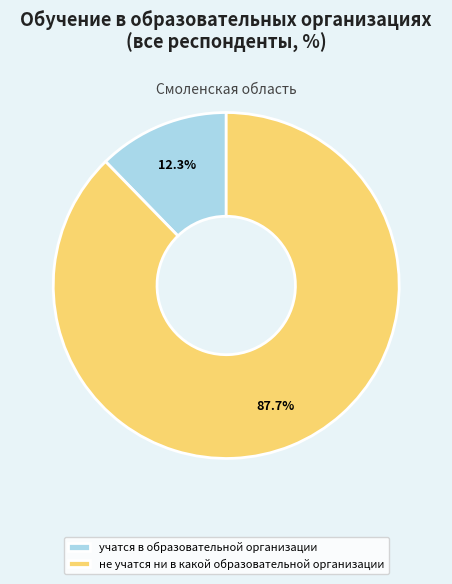

Is it true that учатся в образовательной организации is 18% of the pie?

False